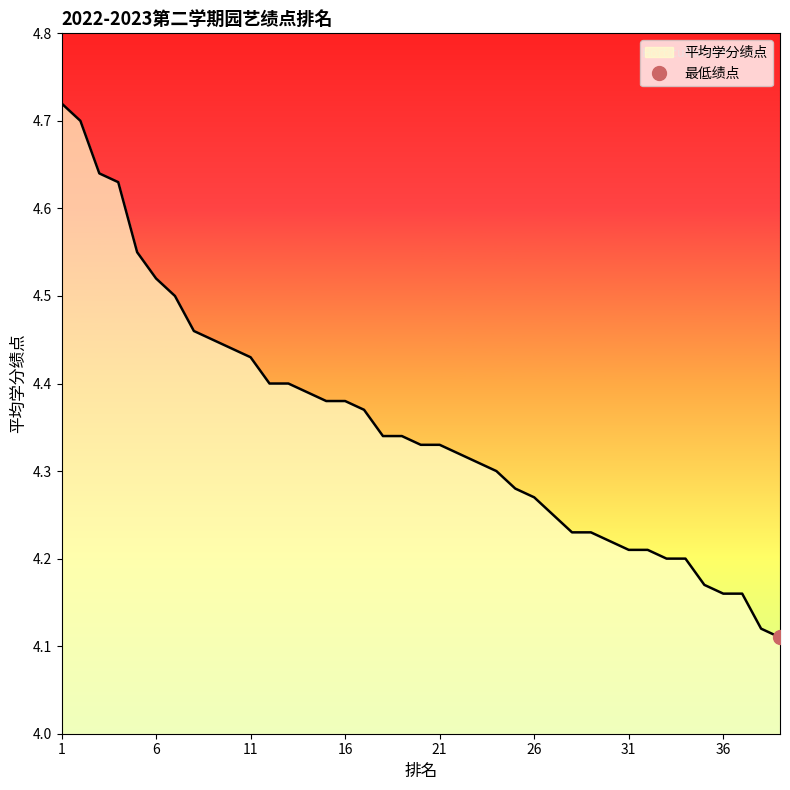

List the labels in order of value, smallest first.

39, 38, 36, 37, 35, 33, 34, 31, 32, 30, 28, 29, 27, 26, 25, 24, 23, 22, 20, 21, 18, 19, 17, 15, 16, 14, 12, 13, 11, 10, 9, 8, 7, 6, 5, 4, 3, 2, 1